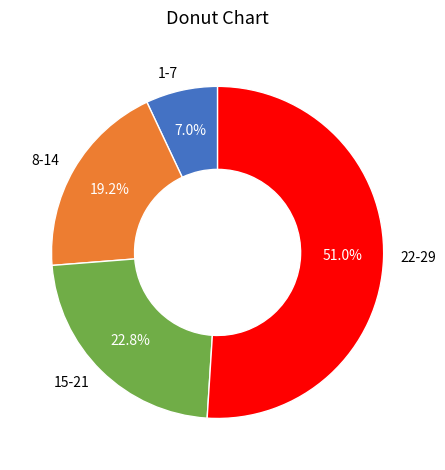

What is the largest slice in the pie chart?

22-29